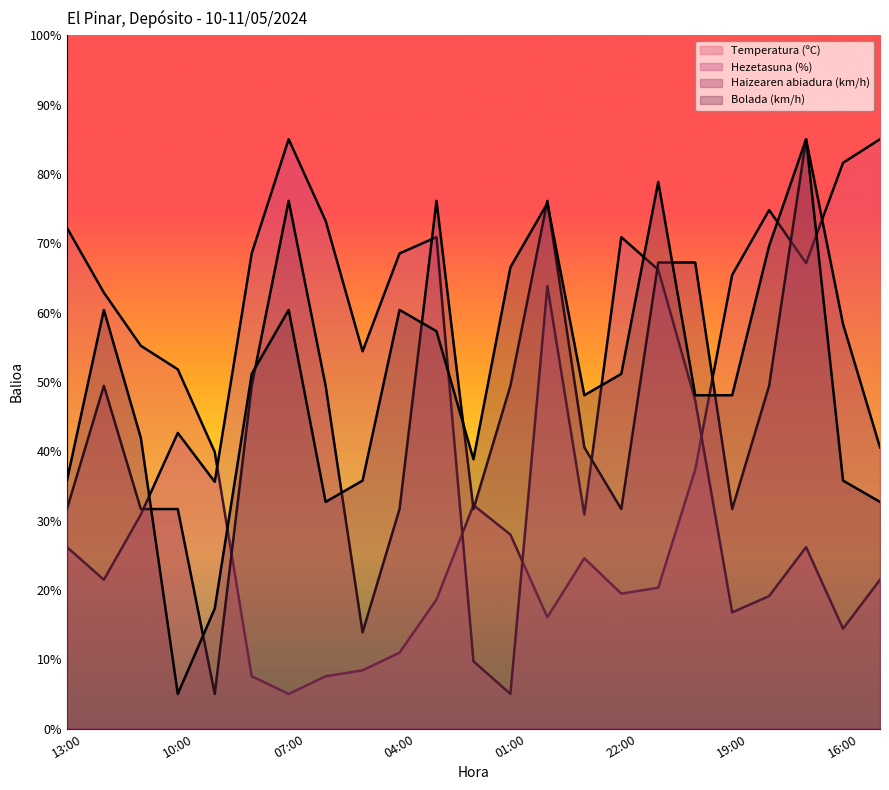

Between 08:00 and 10:00, which is larger?

10:00